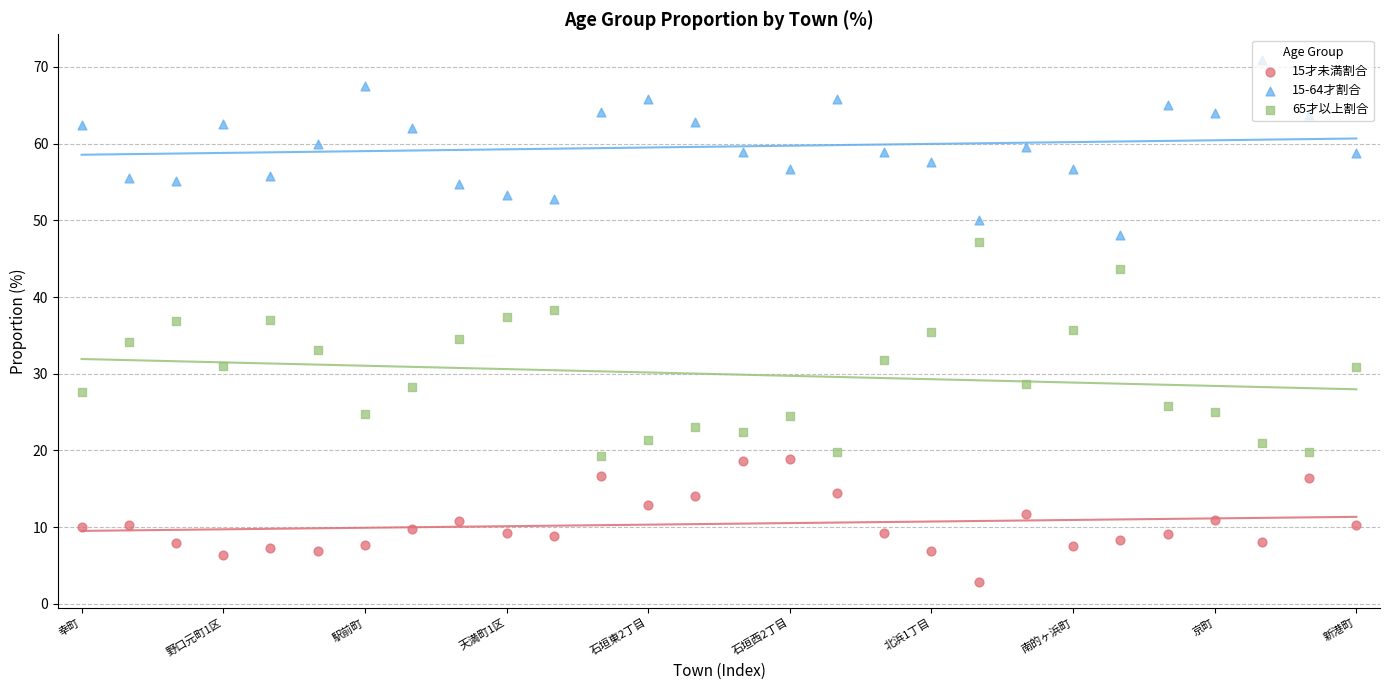

Which series has the largest total across all categories?

15-64才割合